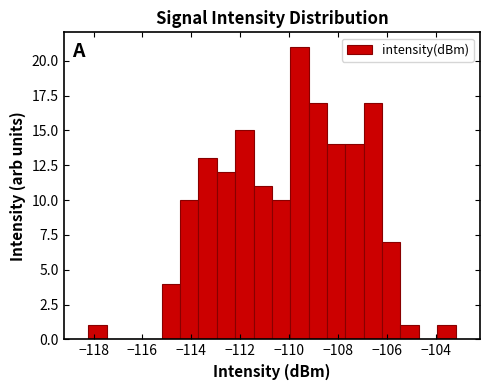

Around what value on the x-axis is the tallest bar? Give the approximate position of its centre, as read against the axis.

-109.6